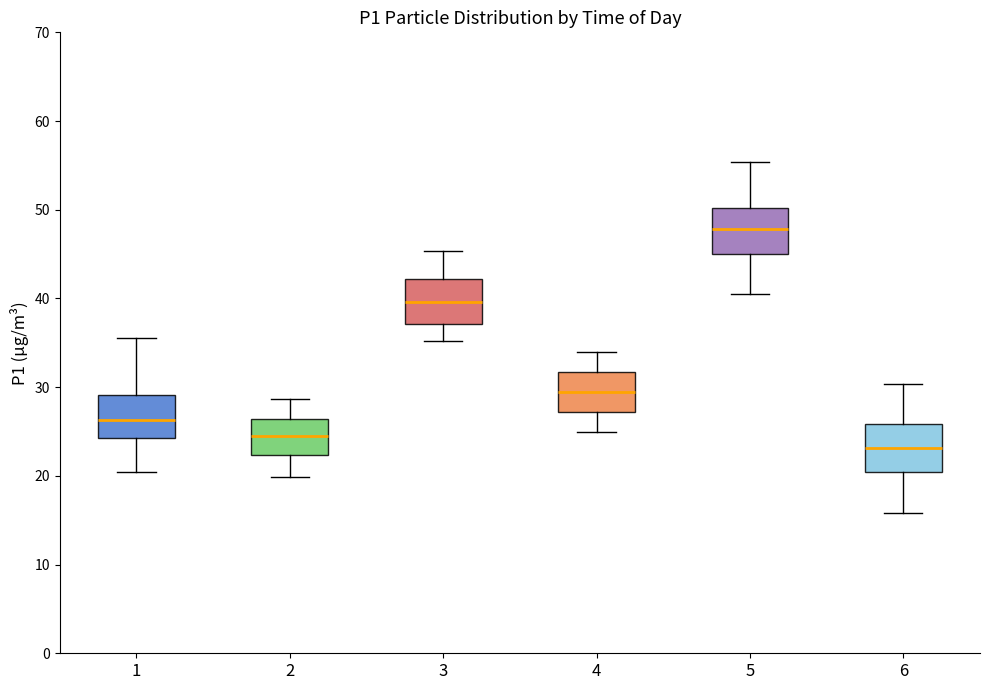

Which box's median line is the lowest?

6